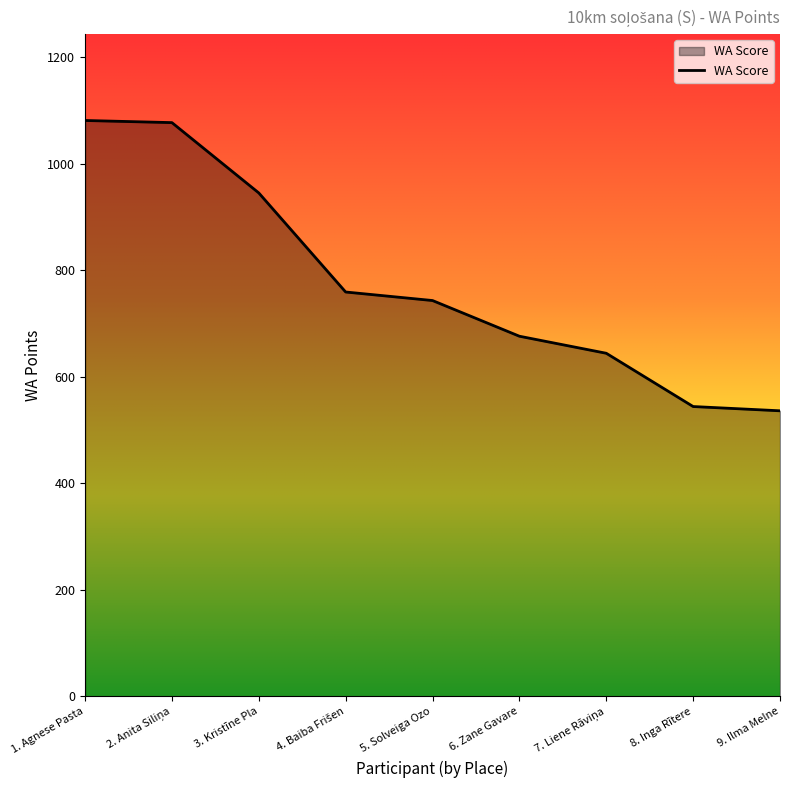

The value at 1. Agnese Pasta is 1081. True or false?

True